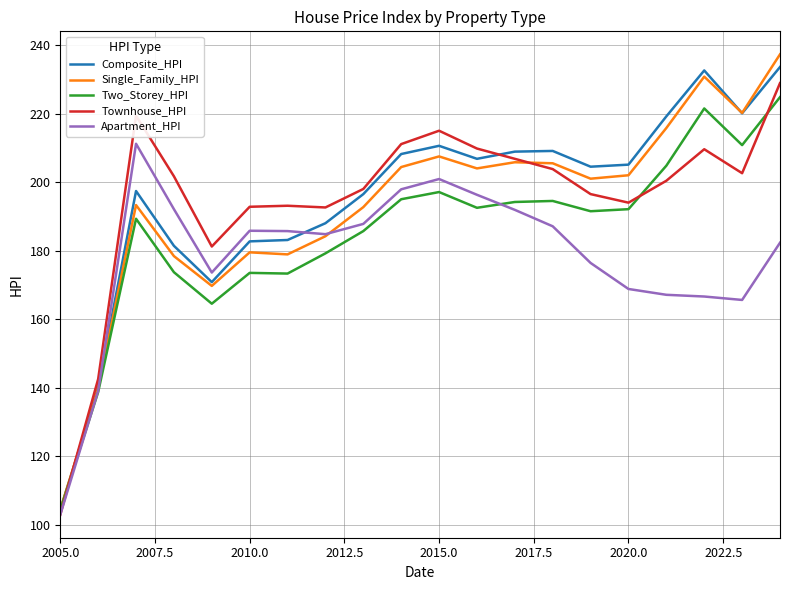

What is the maximum value for Single_Family_HPI?

237.3